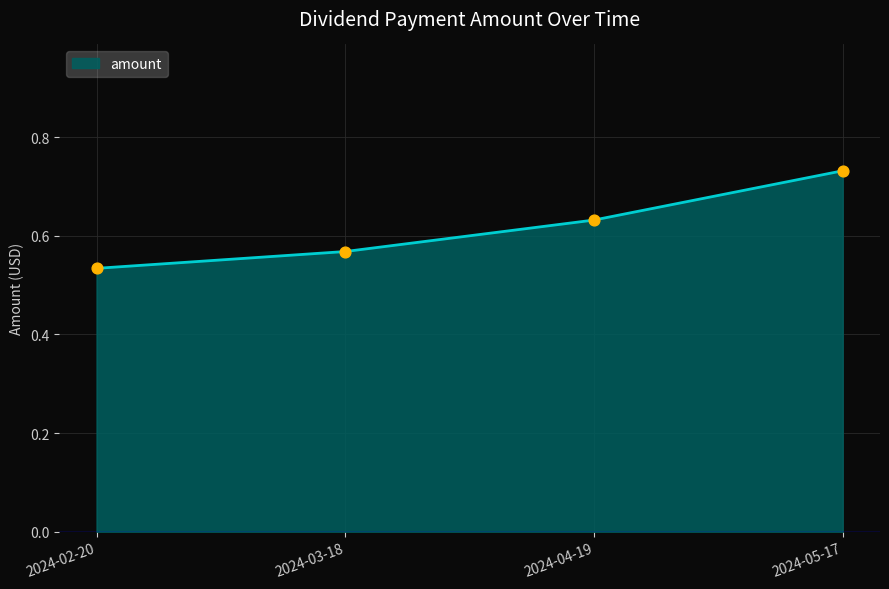

What is the change in value from 2024-02-20 to 2024-04-19?

+0.1